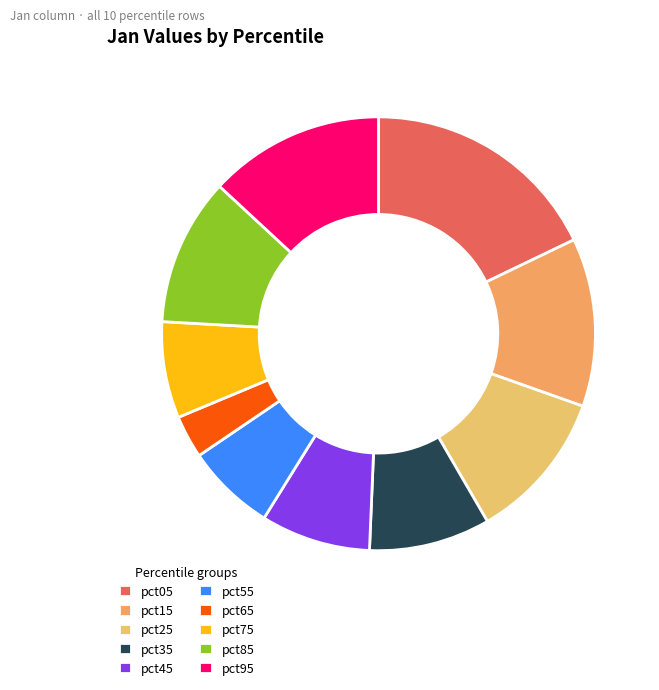

To the nearest percent, what percentage of the pie is pct55?

7%